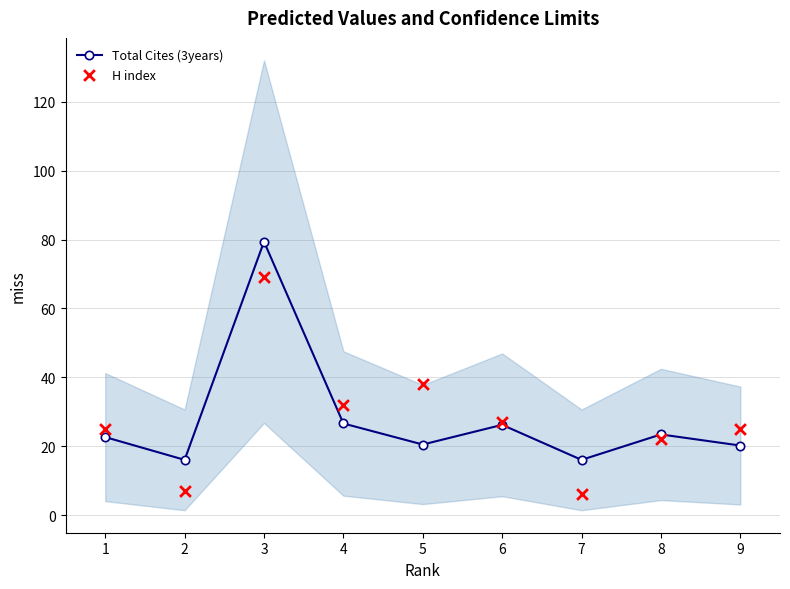

Is the value of H index at 2 greater than the value of Total Cites (3years) at 1?

No